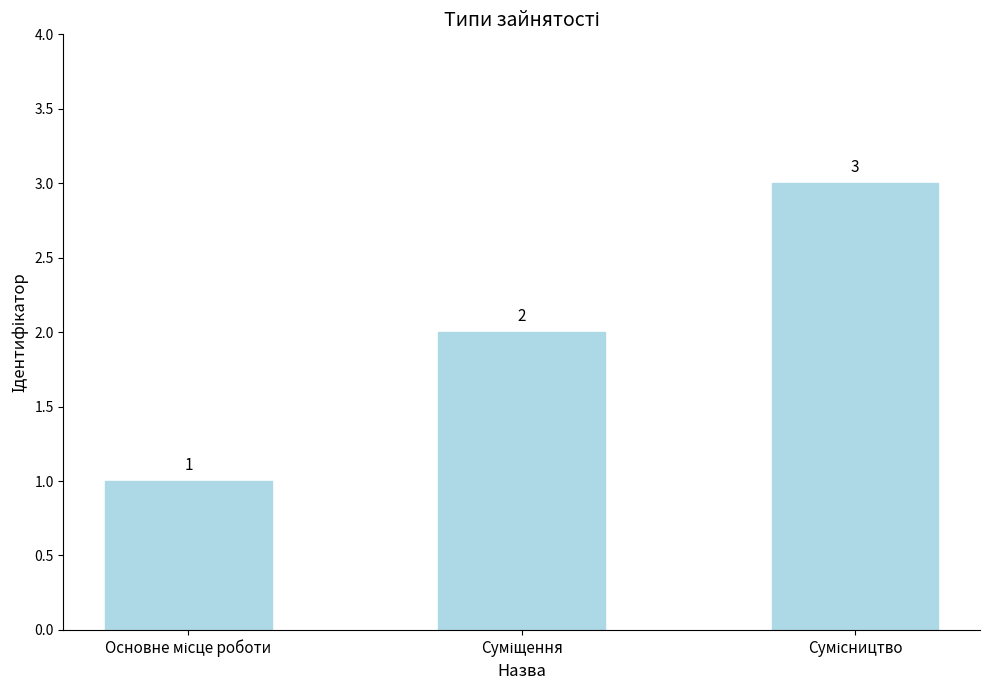

What is the greatest value displayed?

3